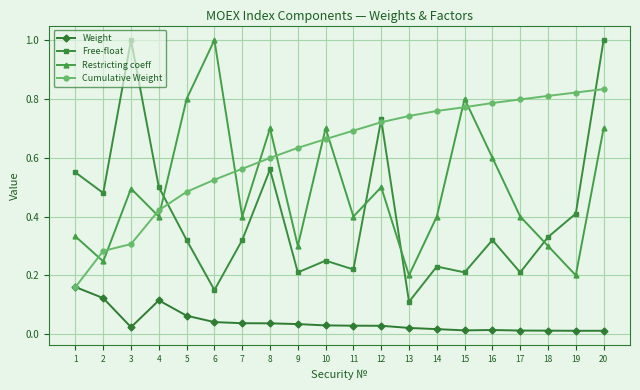

Which series ends up on top after the final intersection of Free-float and Restricting coeff?

Free-float